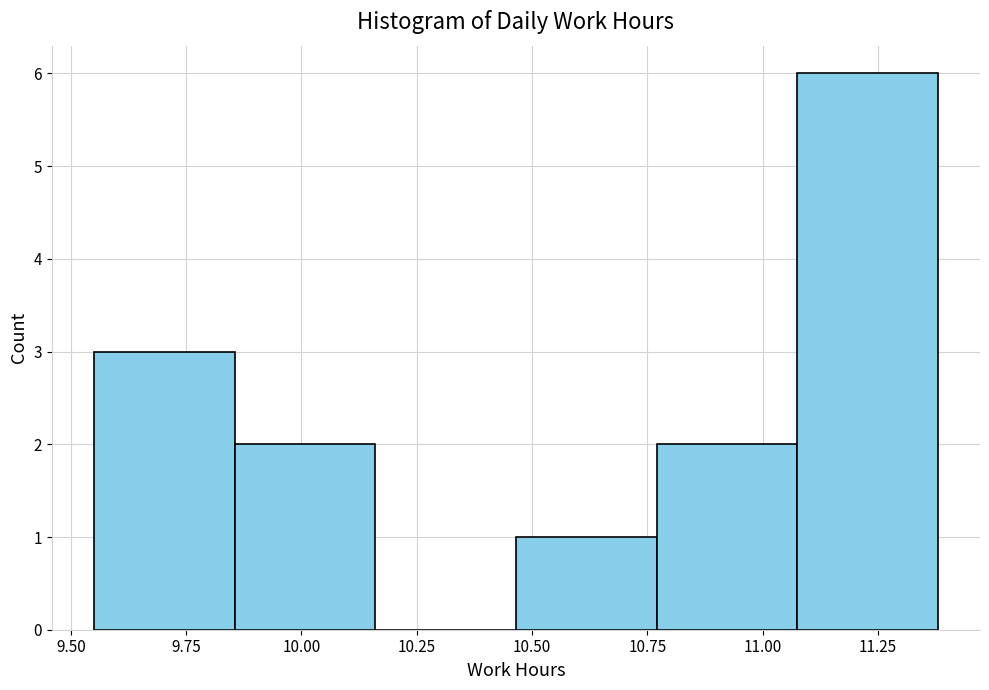

Over which range of the x-axis is the bar tallest?

11.075 to 11.380